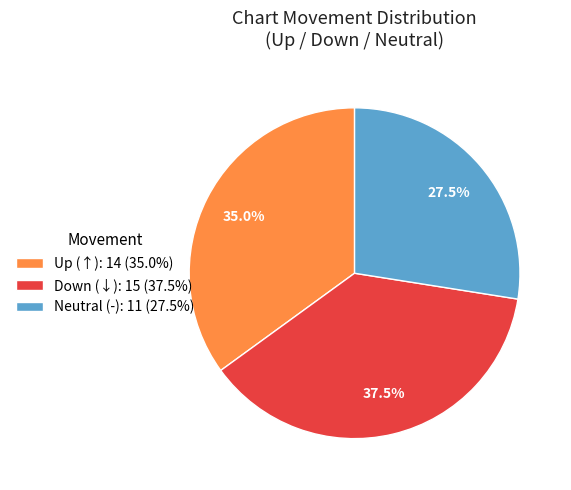

What percentage is NOT represented by Down (↓): 15 (37.5%)?

62.5%